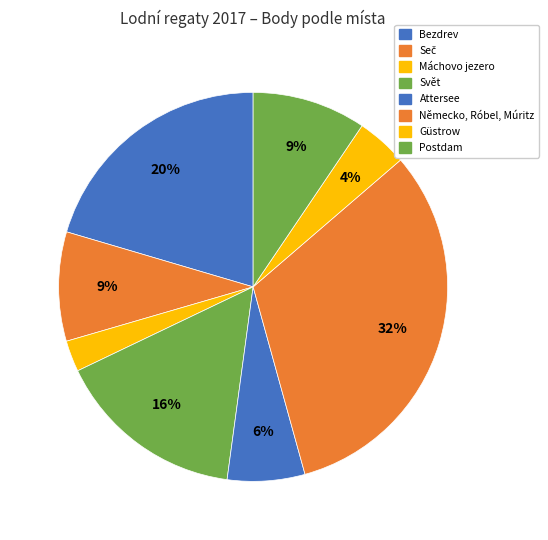

Does any single category account for the majority?

No